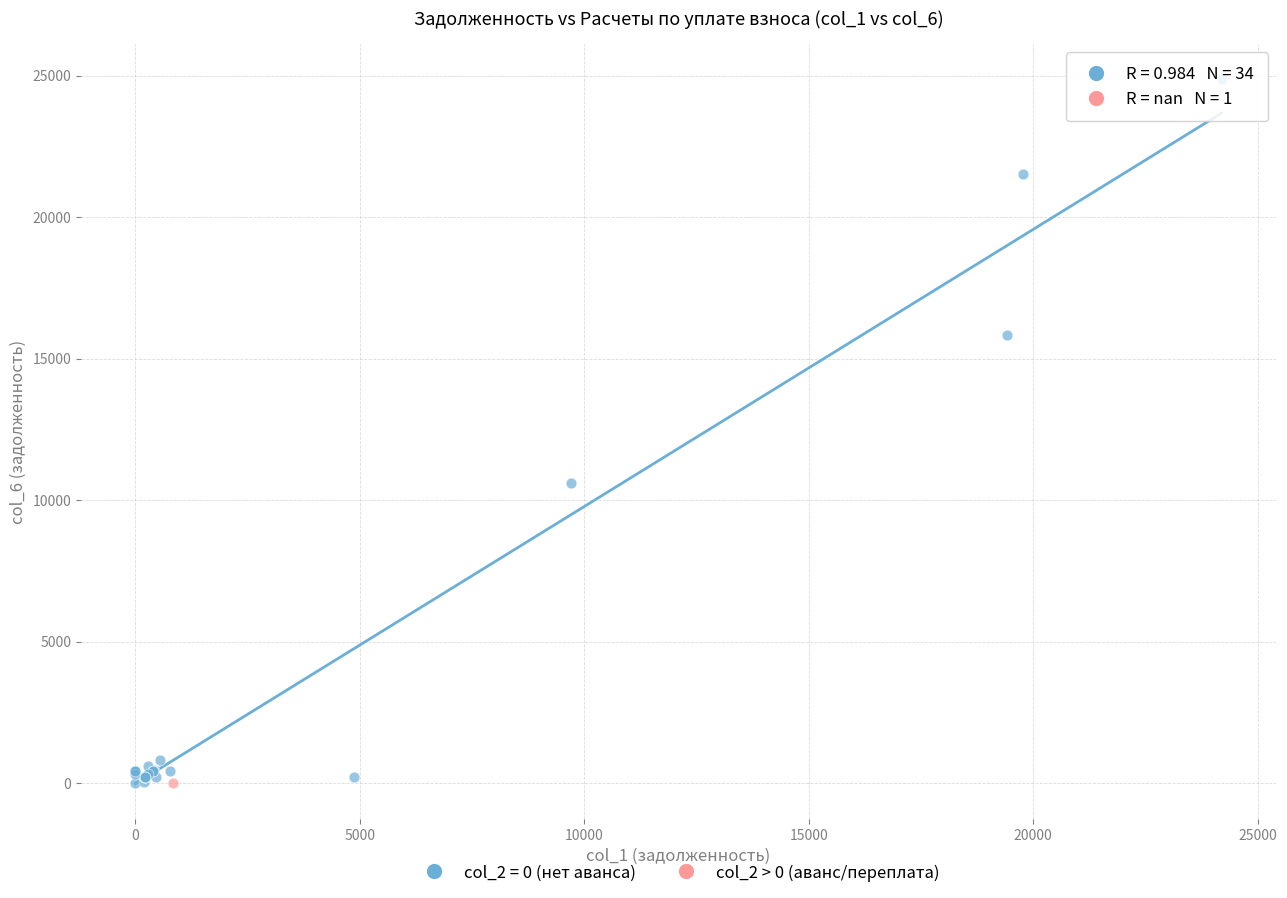

What are all the series names shown in the legend?

col_2 = 0 (нет аванса), col_2 > 0 (аванс/переплата)